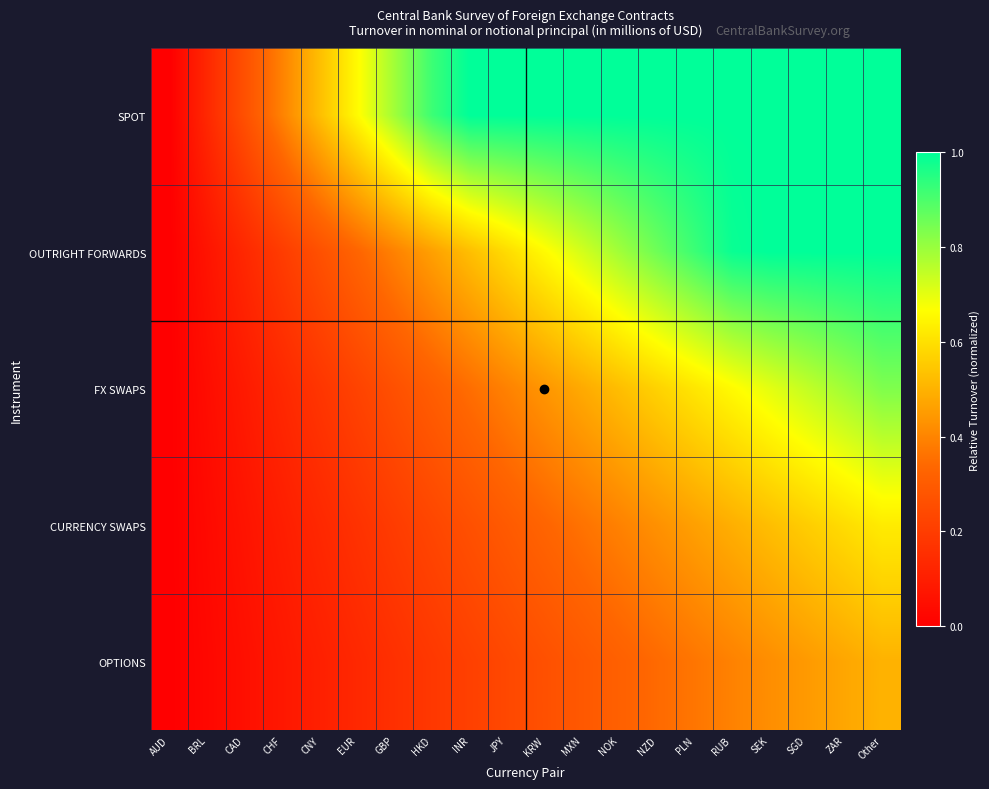

Which series has the largest total across all categories?

SPOT